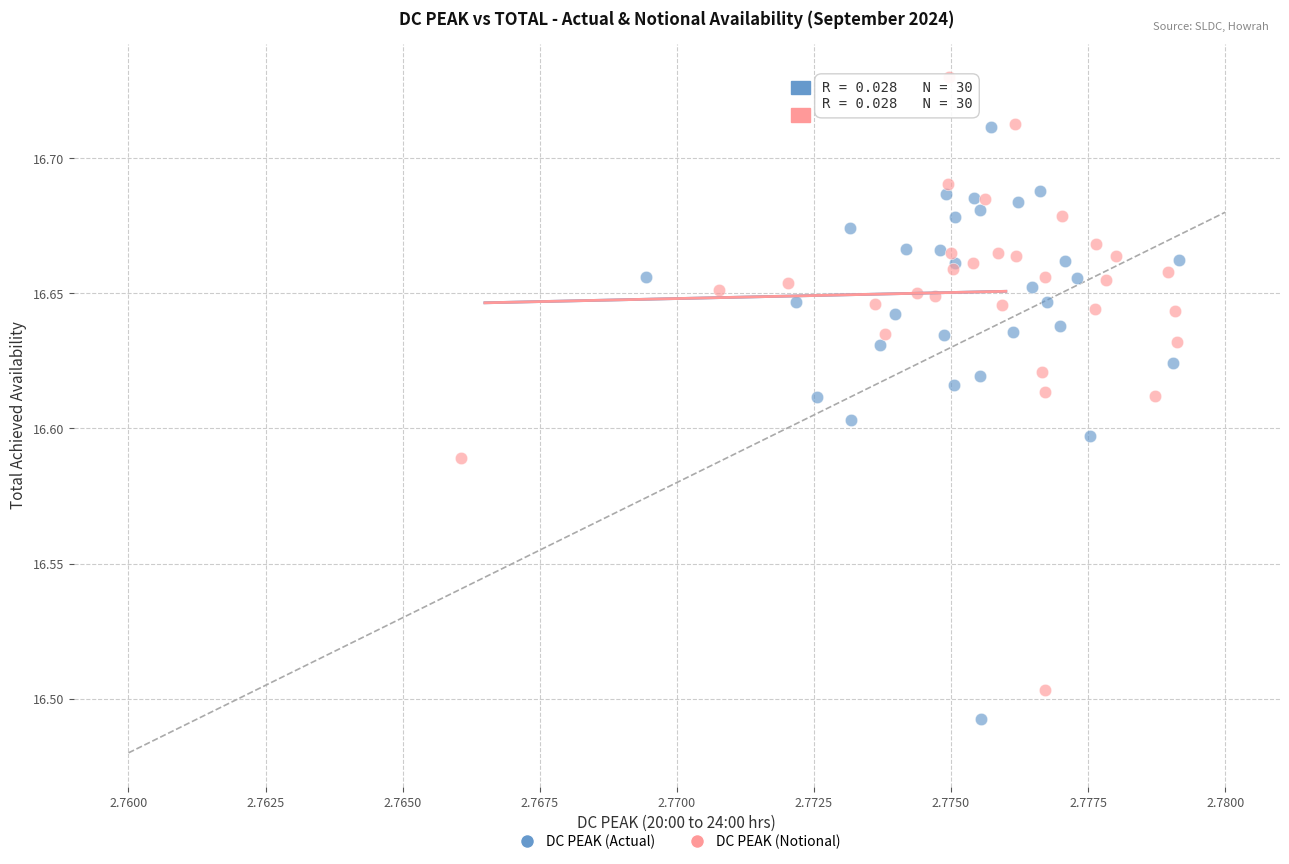

Which series contains the highest Y value?

DC PEAK (Notional)